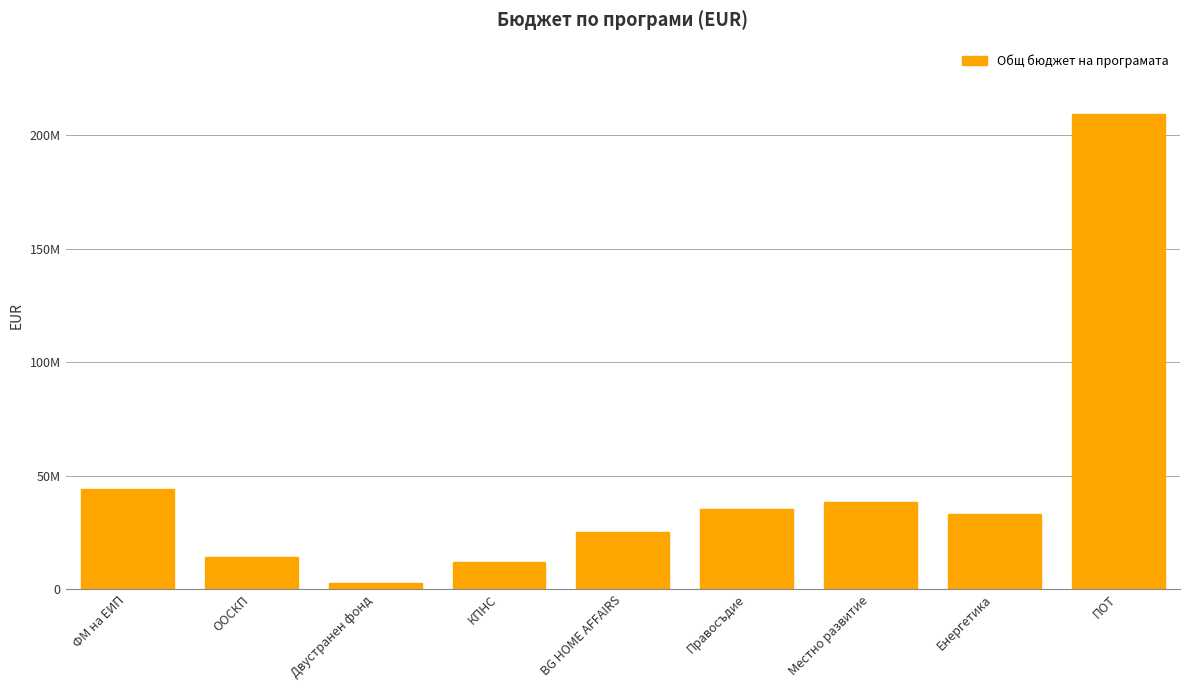

Read the value at ФМ на ЕИП.

43979444.7